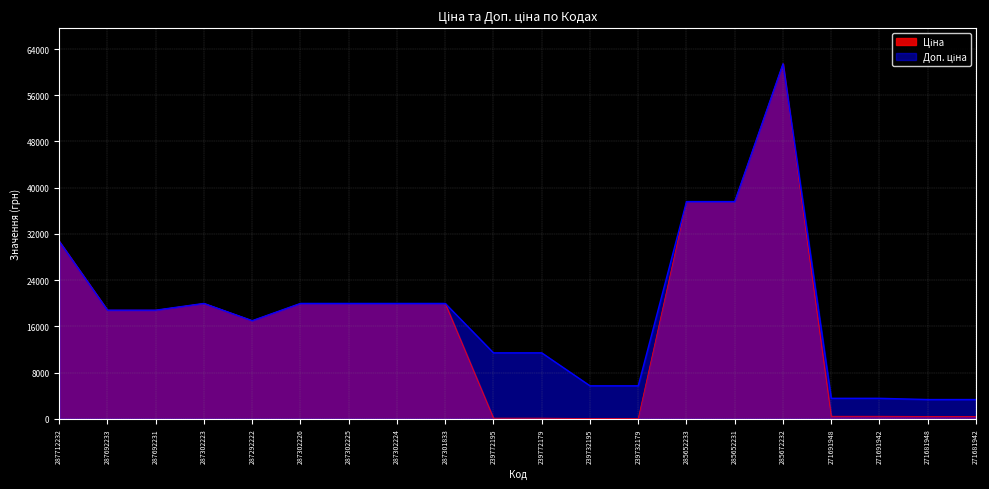

Between 287302226 and 271681948, which series saw the biggest shift?

Ціна